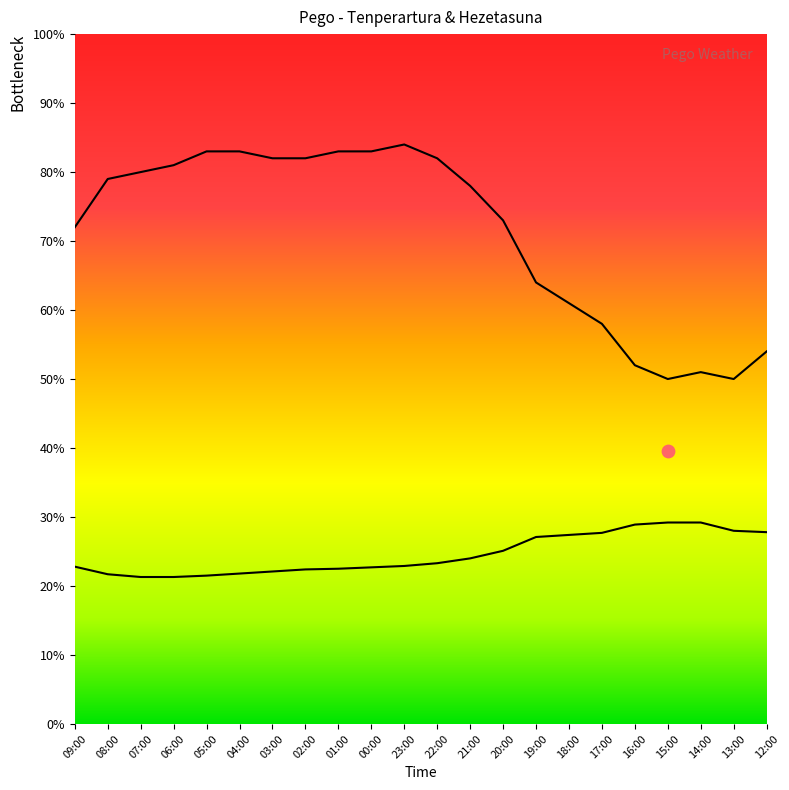

Which series reaches the maximum Y coordinate?

Hezetasuna (%)